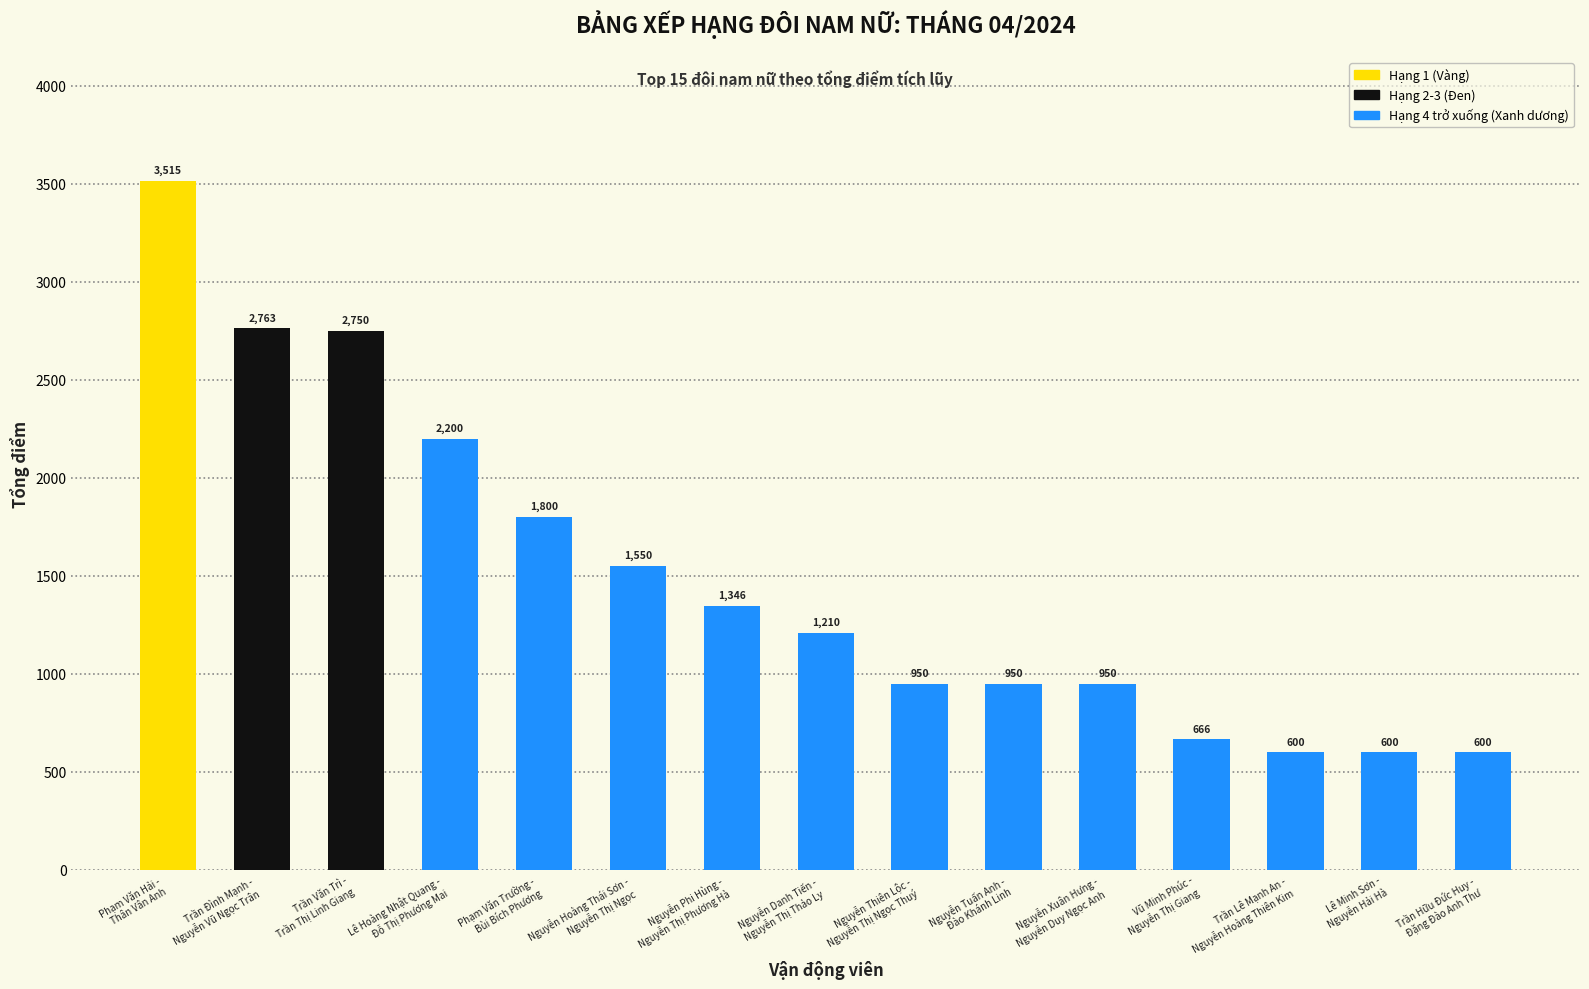

What is the change in value from Trần Văn Trì -
Trần Thị Linh Giang to Nguyễn Phi Hùng -
Nguyễn Thị Phương Hà?

-1403.7